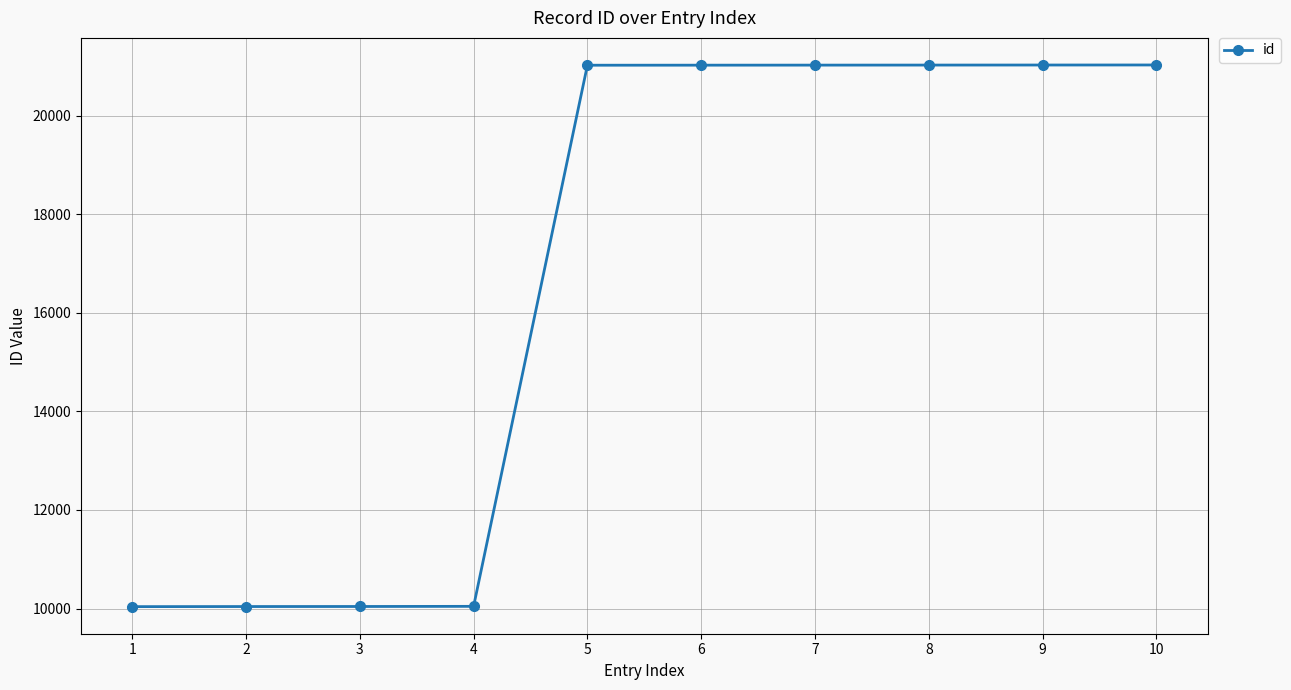

What is the greatest value displayed?

21031